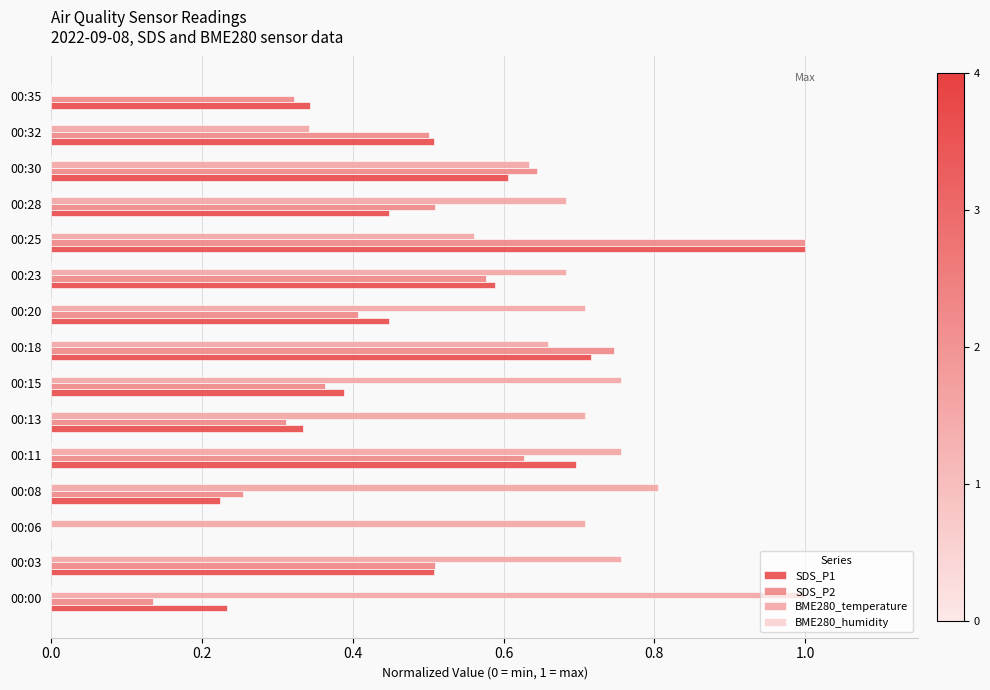

Which series has the largest total across all categories?

BME280_temperature